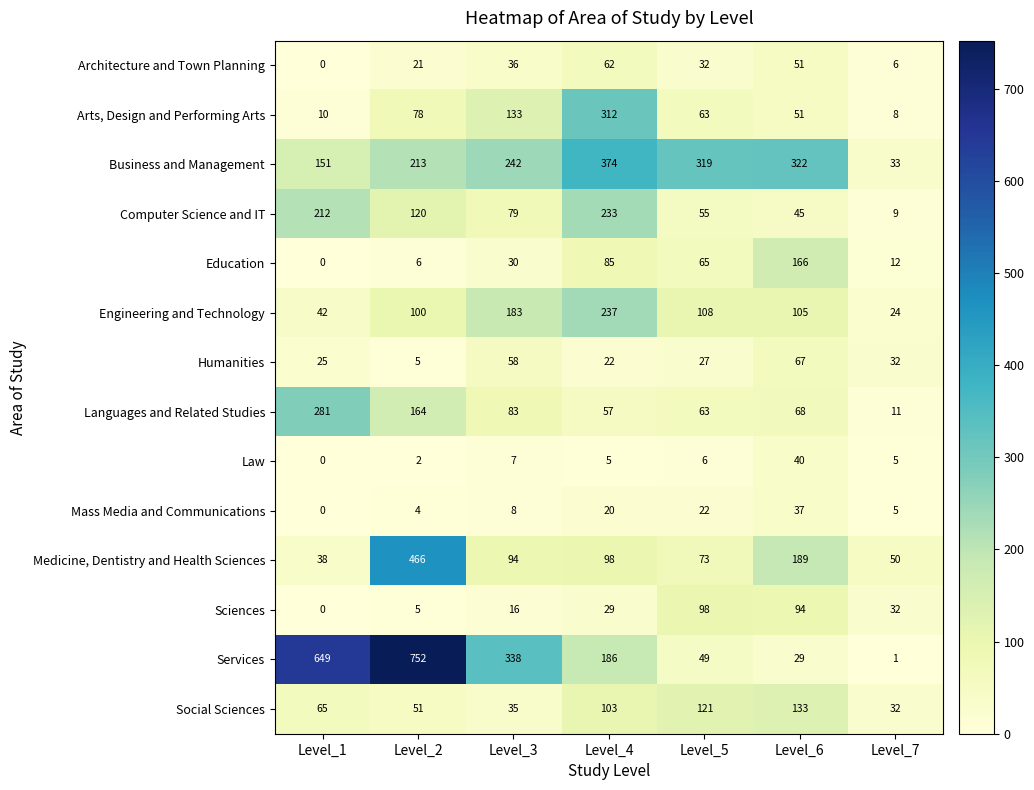

What is the sum of the Mass Media and Communications values at Level_4 and Level_1?

20